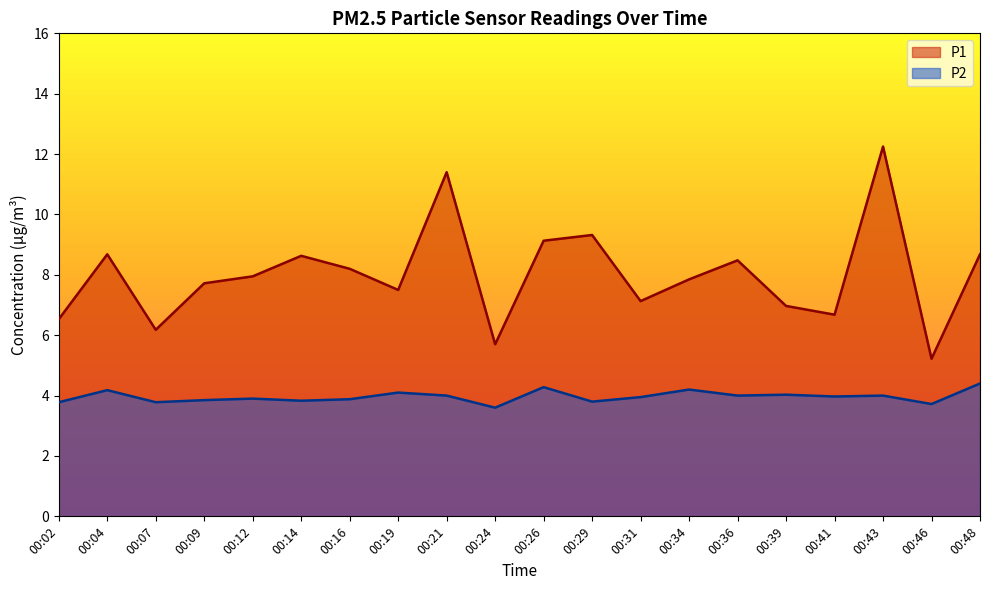

At 00:02, list the series in order from largest to smallest.

P1, P2